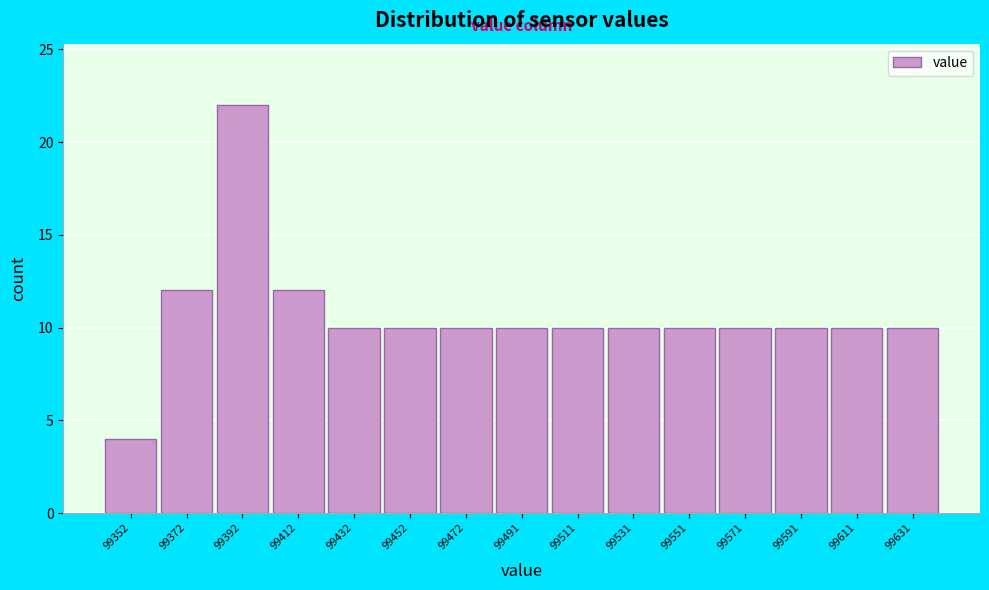

Reading left to right, what are all the values shown in this chart?

4	12	22	12	10	10	10	10	10	10	10	10	10	10	10